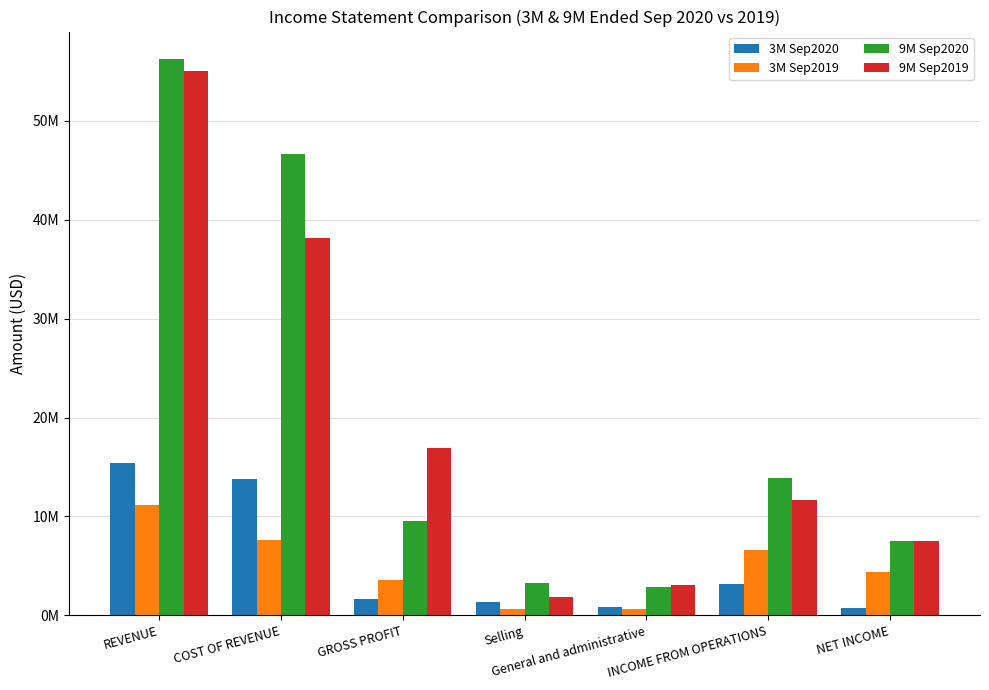

What is the minimum value for 9M Sep2020?

2875463